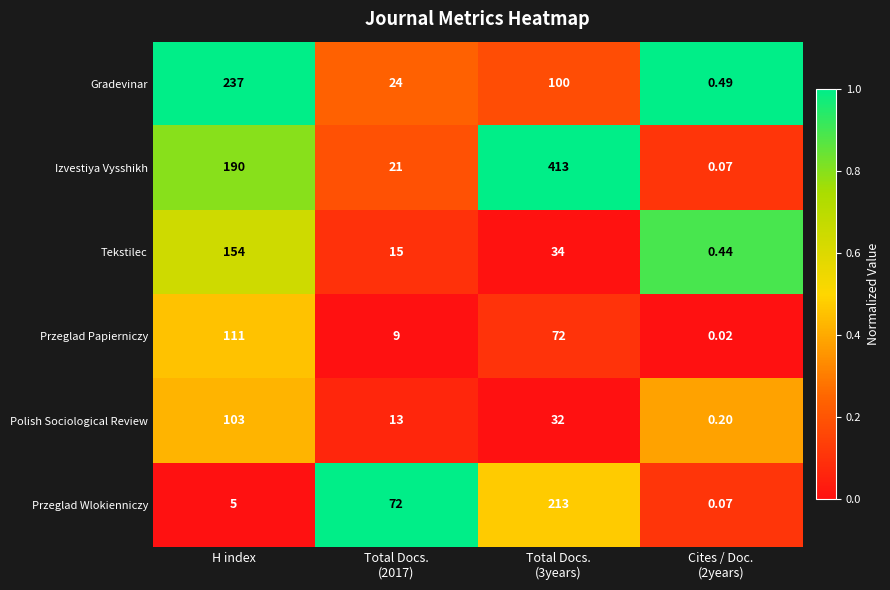

Rank the series by their maximum value, from highest to lowest.

Izvestiya Vysshikh, Gradevinar, Przeglad Wlokienniczy, Tekstilec, Przeglad Papierniczy, Polish Sociological Review